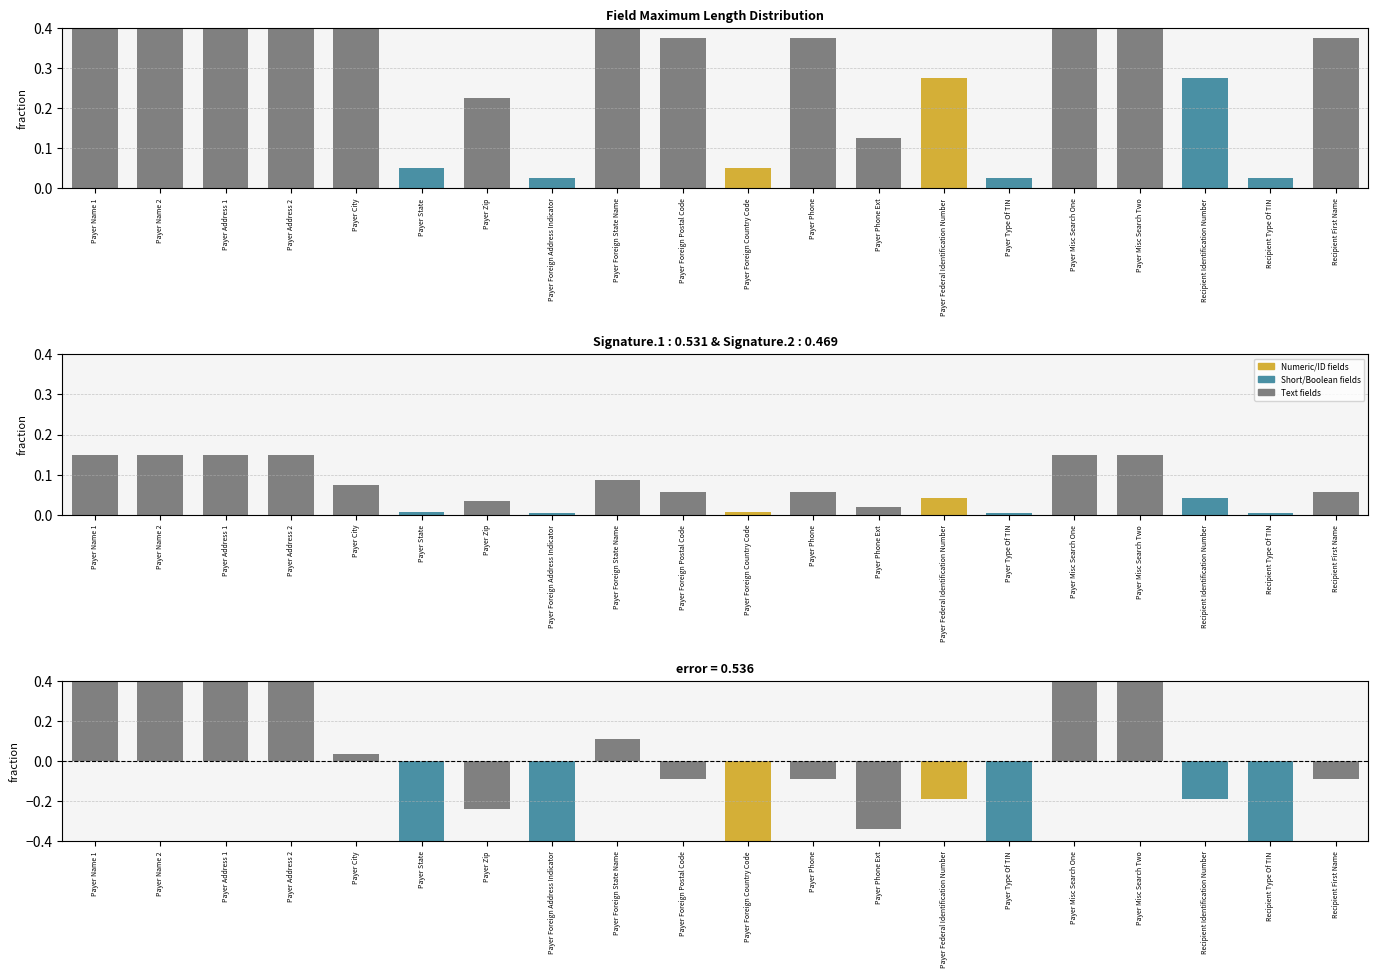

Reading left to right, transcribe all the data shown in this chart.

Maximum Length: Payer Name 1=1.0	Payer Name 2=1.0	Payer Address 1=1.0	Payer Address 2=1.0	Payer City=0.5	Payer State=0.1	Payer Zip=0.2	Payer Foreign Address Indicator=0.0	Payer Foreign State Name=0.6	Payer Foreign Postal Code=0.4	Payer Foreign Country Code=0.1	Payer Phone=0.4	Payer Phone Ext=0.1	Payer Federal Identification Number=0.3	Payer Type Of TIN=0.0	Payer Misc Search One=1.0	Payer Misc Search Two=1.0	Recipient Identification Number=0.3	Recipient Type Of TIN=0.0	Recipient First Name=0.4
Normalized Length: Payer Name 1=0.1	Payer Name 2=0.1	Payer Address 1=0.1	Payer Address 2=0.1	Payer City=0.1	Payer State=0.0	Payer Zip=0.0	Payer Foreign Address Indicator=0.0	Payer Foreign State Name=0.1	Payer Foreign Postal Code=0.1	Payer Foreign Country Code=0.0	Payer Phone=0.1	Payer Phone Ext=0.0	Payer Federal Identification Number=0.0	Payer Type Of TIN=0.0	Payer Misc Search One=0.1	Payer Misc Search Two=0.1	Recipient Identification Number=0.0	Recipient Type Of TIN=0.0	Recipient First Name=0.1
Deviation from mean: Payer Name 1=0.5	Payer Name 2=0.5	Payer Address 1=0.5	Payer Address 2=0.5	Payer City=0.0	Payer State=-0.4	Payer Zip=-0.2	Payer Foreign Address Indicator=-0.4	Payer Foreign State Name=0.1	Payer Foreign Postal Code=-0.1	Payer Foreign Country Code=-0.4	Payer Phone=-0.1	Payer Phone Ext=-0.3	Payer Federal Identification Number=-0.2	Payer Type Of TIN=-0.4	Payer Misc Search One=0.5	Payer Misc Search Two=0.5	Recipient Identification Number=-0.2	Recipient Type Of TIN=-0.4	Recipient First Name=-0.1